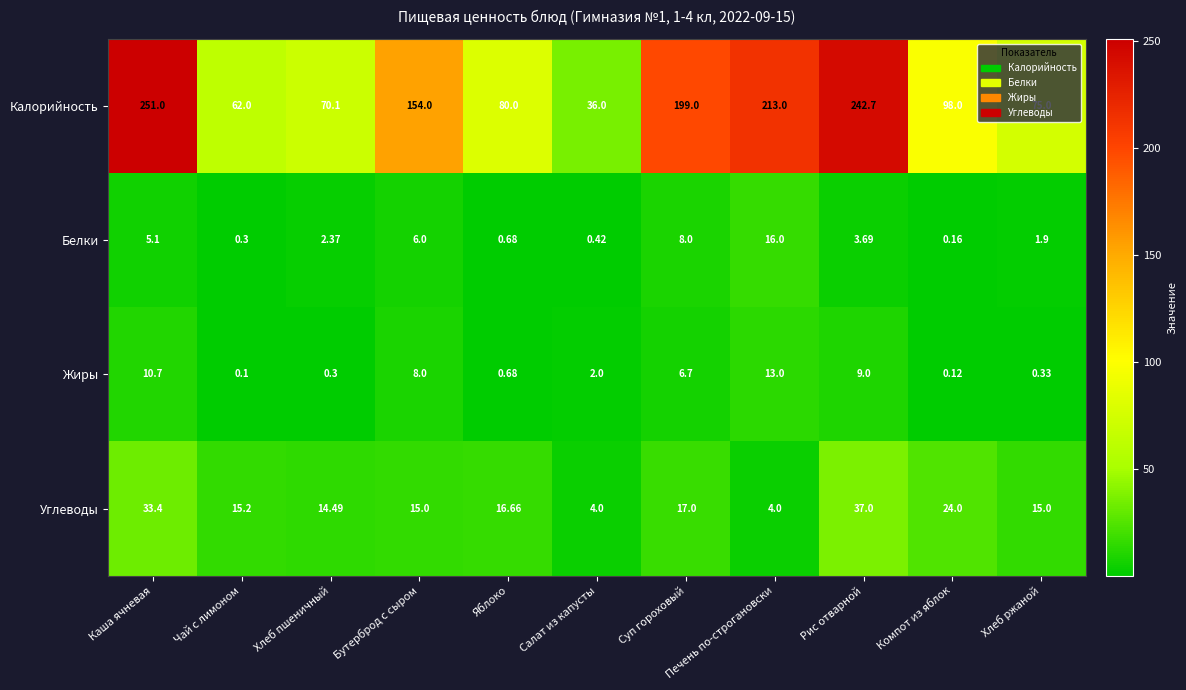

Which series has the largest total across all categories?

Калорийность